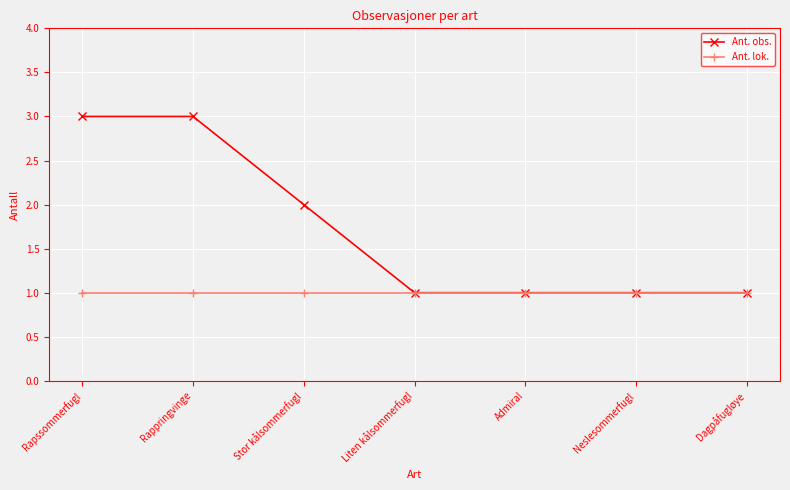

Is it true that Ant. obs. equals 1 at Rapssommerfugl?

False